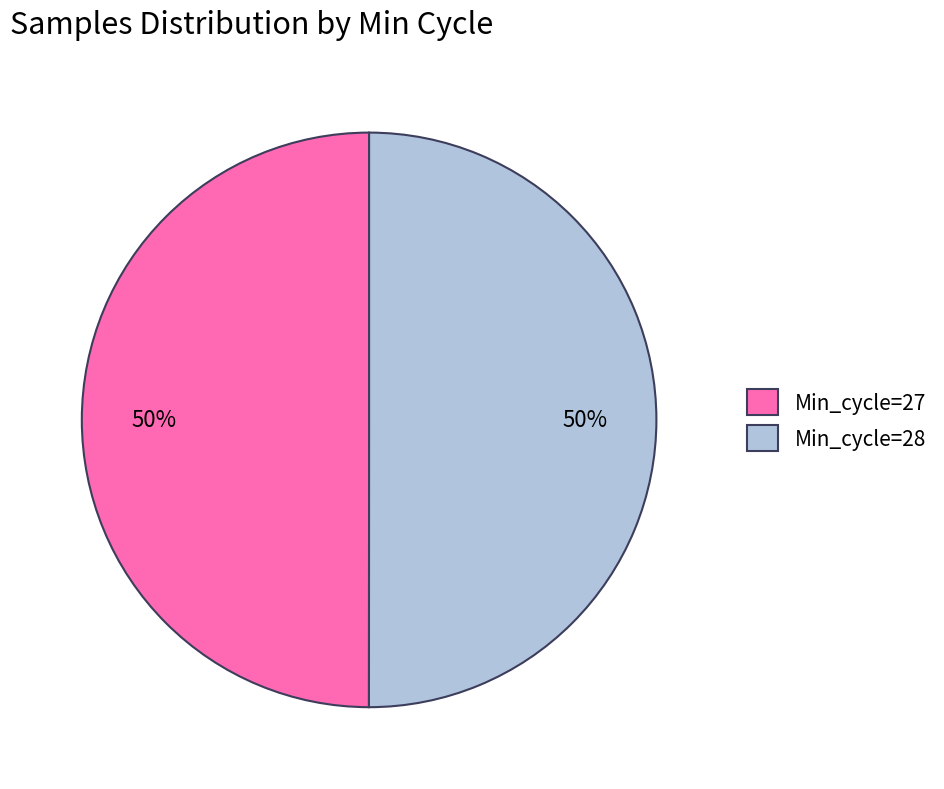

Is it true that Min_cycle=28 is 41% of the pie?

False